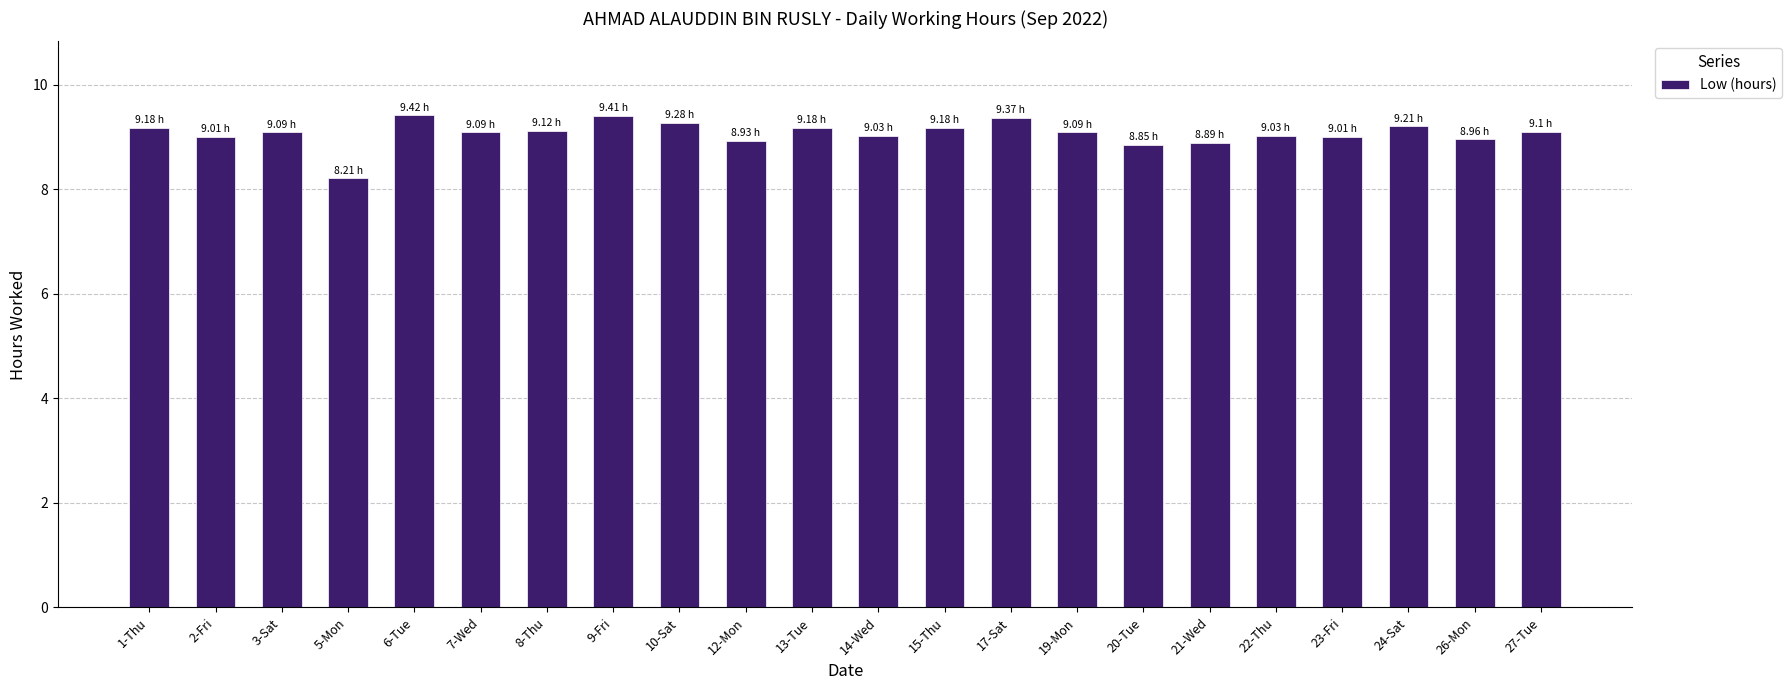

What is the greatest value displayed?

9.4